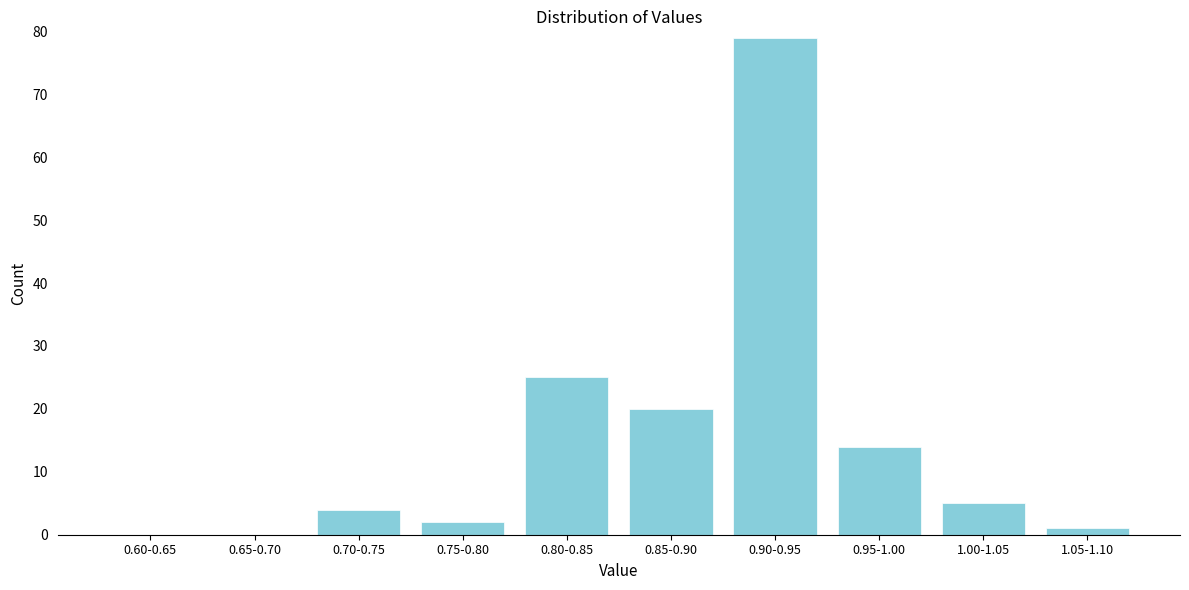

Reading right to left, extract all data points from this chart.

1.05-1.10=1	1.00-1.05=5	0.95-1.00=14	0.90-0.95=79	0.85-0.90=20	0.80-0.85=25	0.75-0.80=2	0.70-0.75=4	0.65-0.70=0	0.60-0.65=0